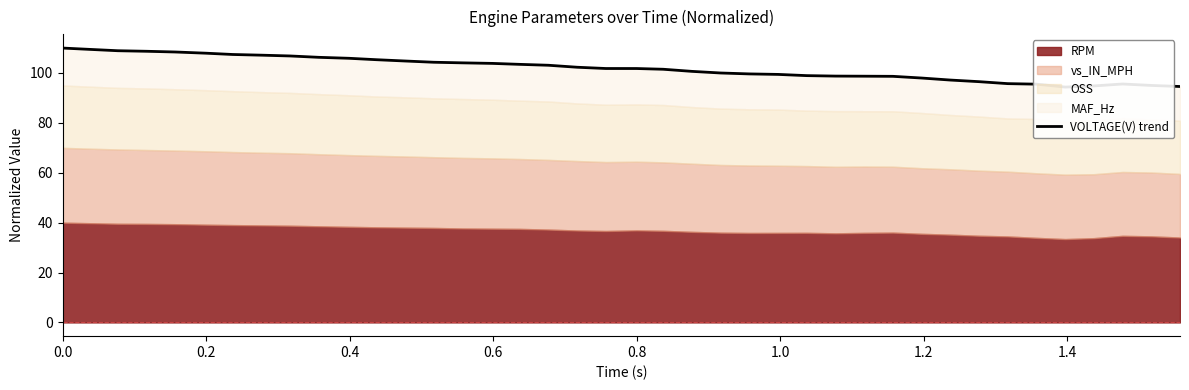

What is the value of the 26th point from the left?

99.4